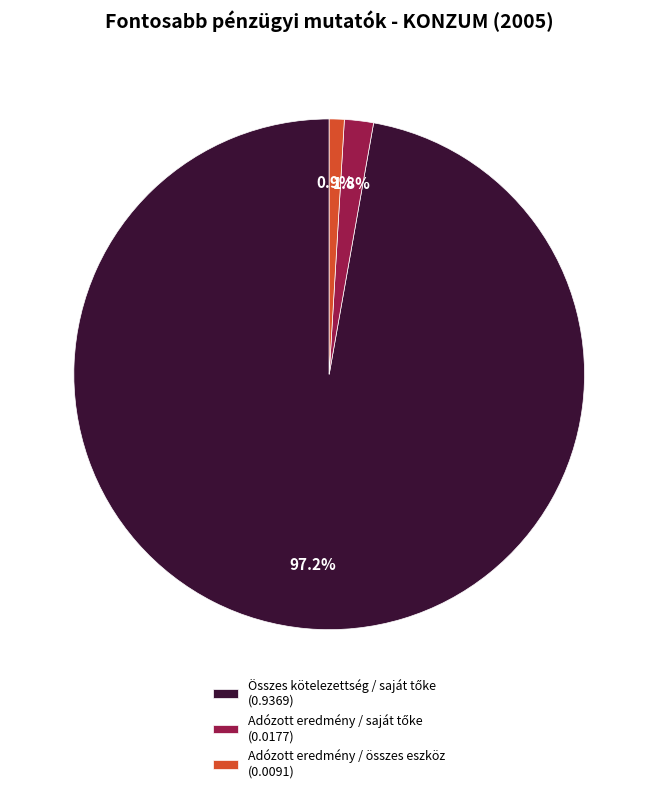

How many segments does this pie chart have?

3